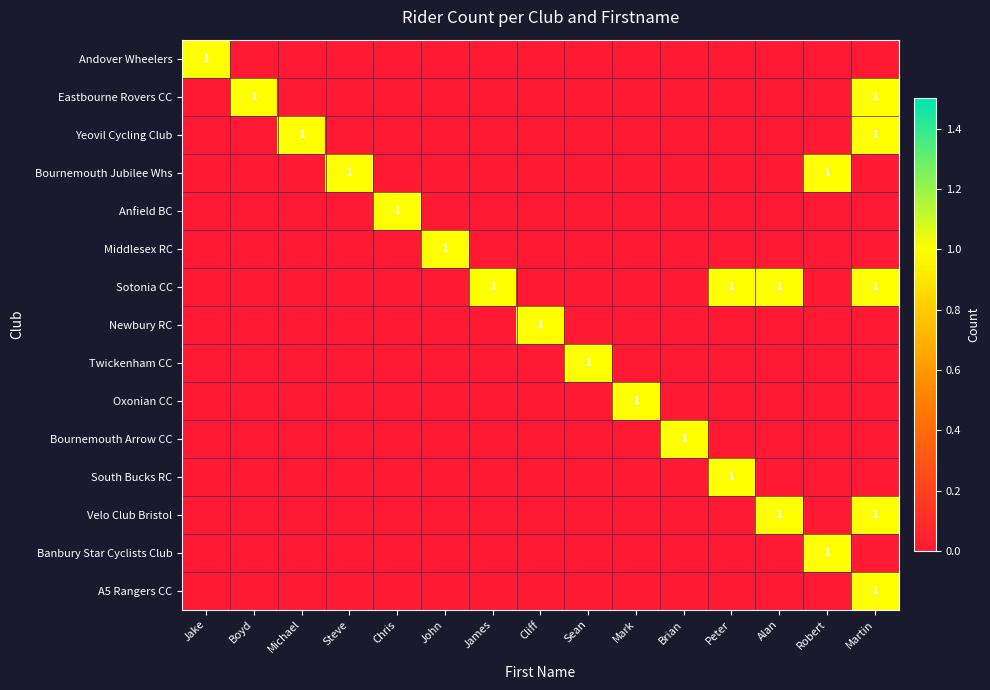

Which has a higher value, Mark or Steve?

Mark